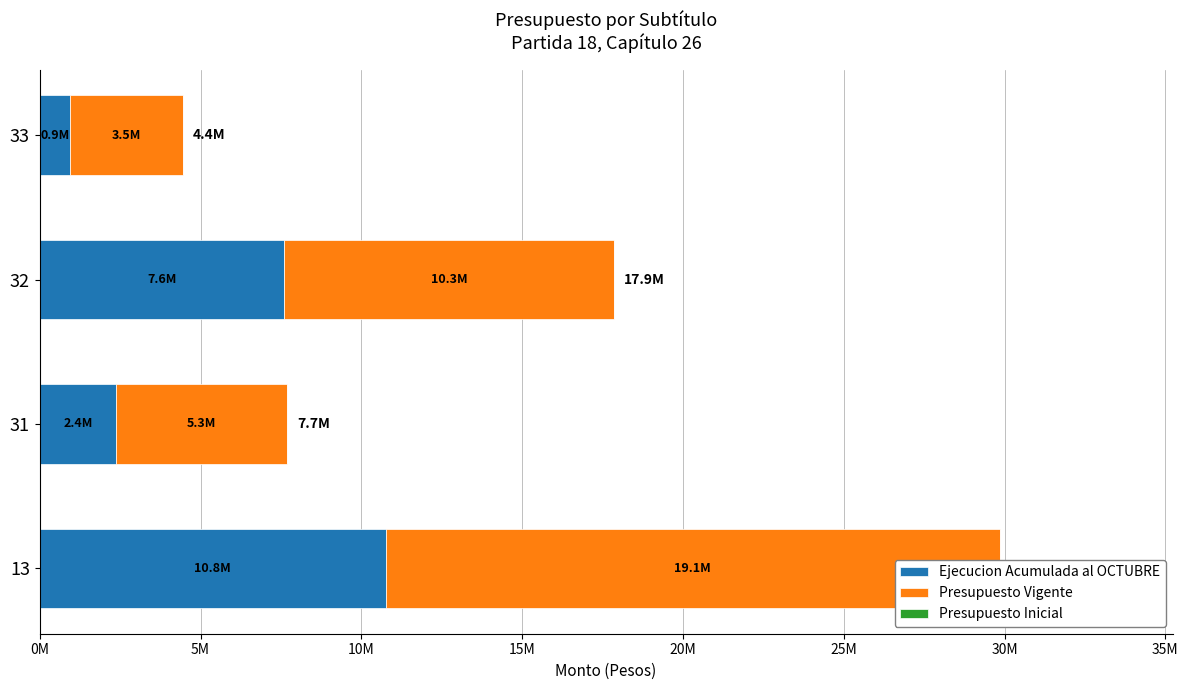

Which series has the largest total across all categories?

Presupuesto Vigente